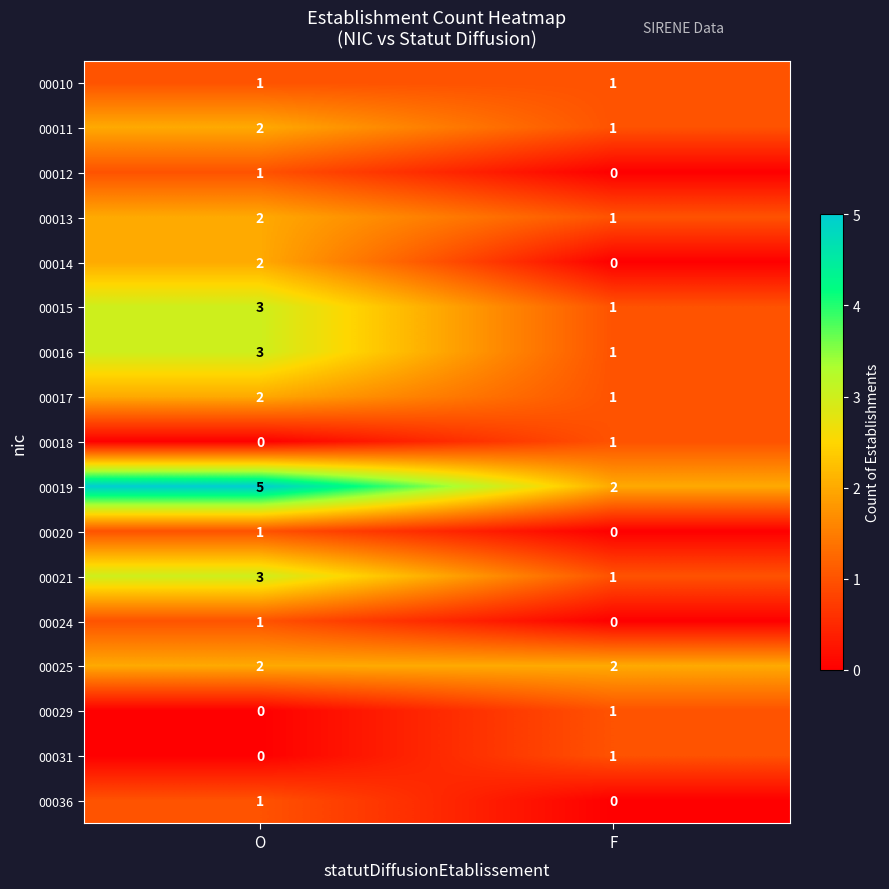

Which series changed the most between O and F?

00019